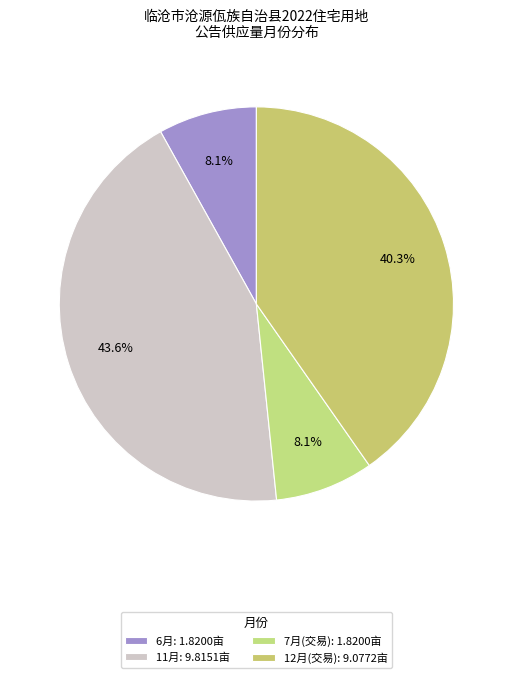

How many segments does this pie chart have?

4